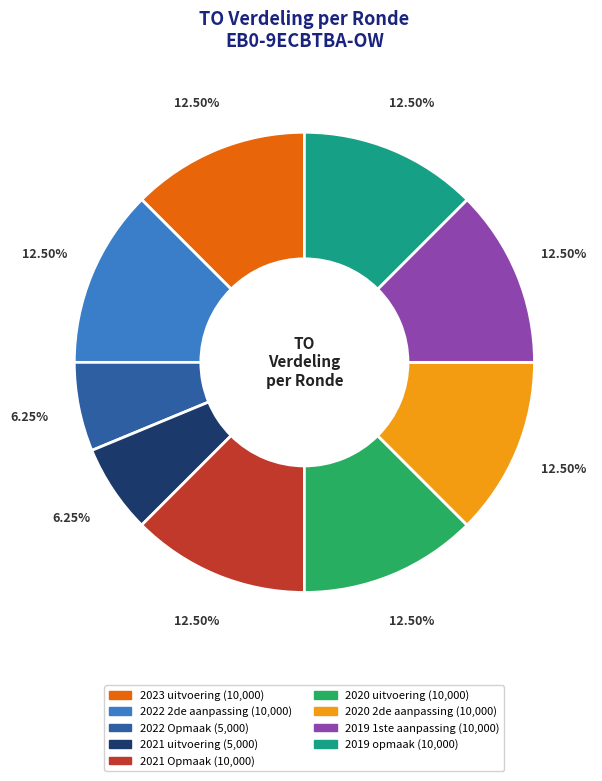

Is 2021 Opmaak the majority of the pie?

No